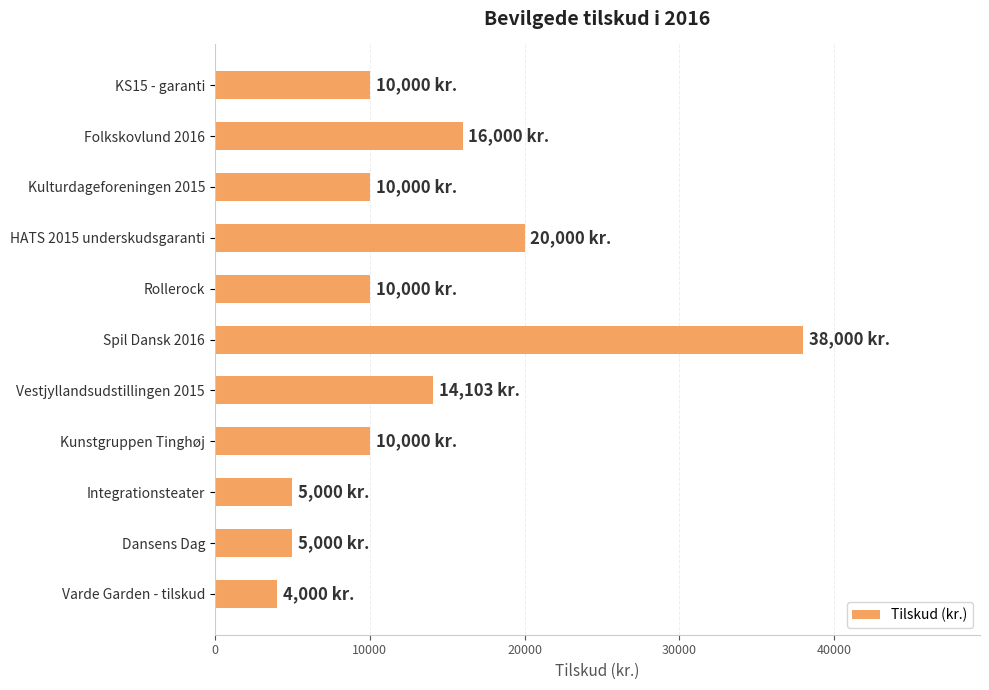

What is the label of the 8th bar from the bottom?

HATS 2015 underskudsgaranti